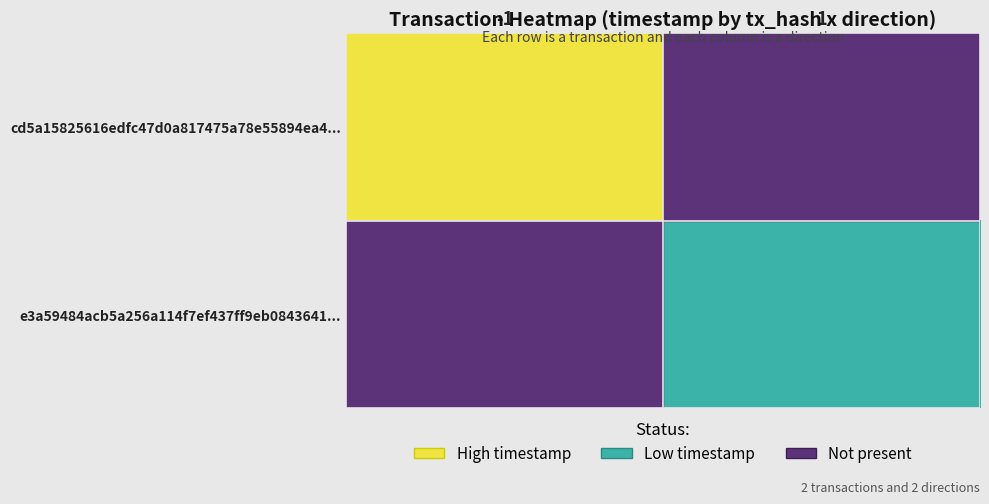

Rank the categories by cd5a15825616edfc47d0a817475a78e55894ea4... value from lowest to highest.

-1, 1